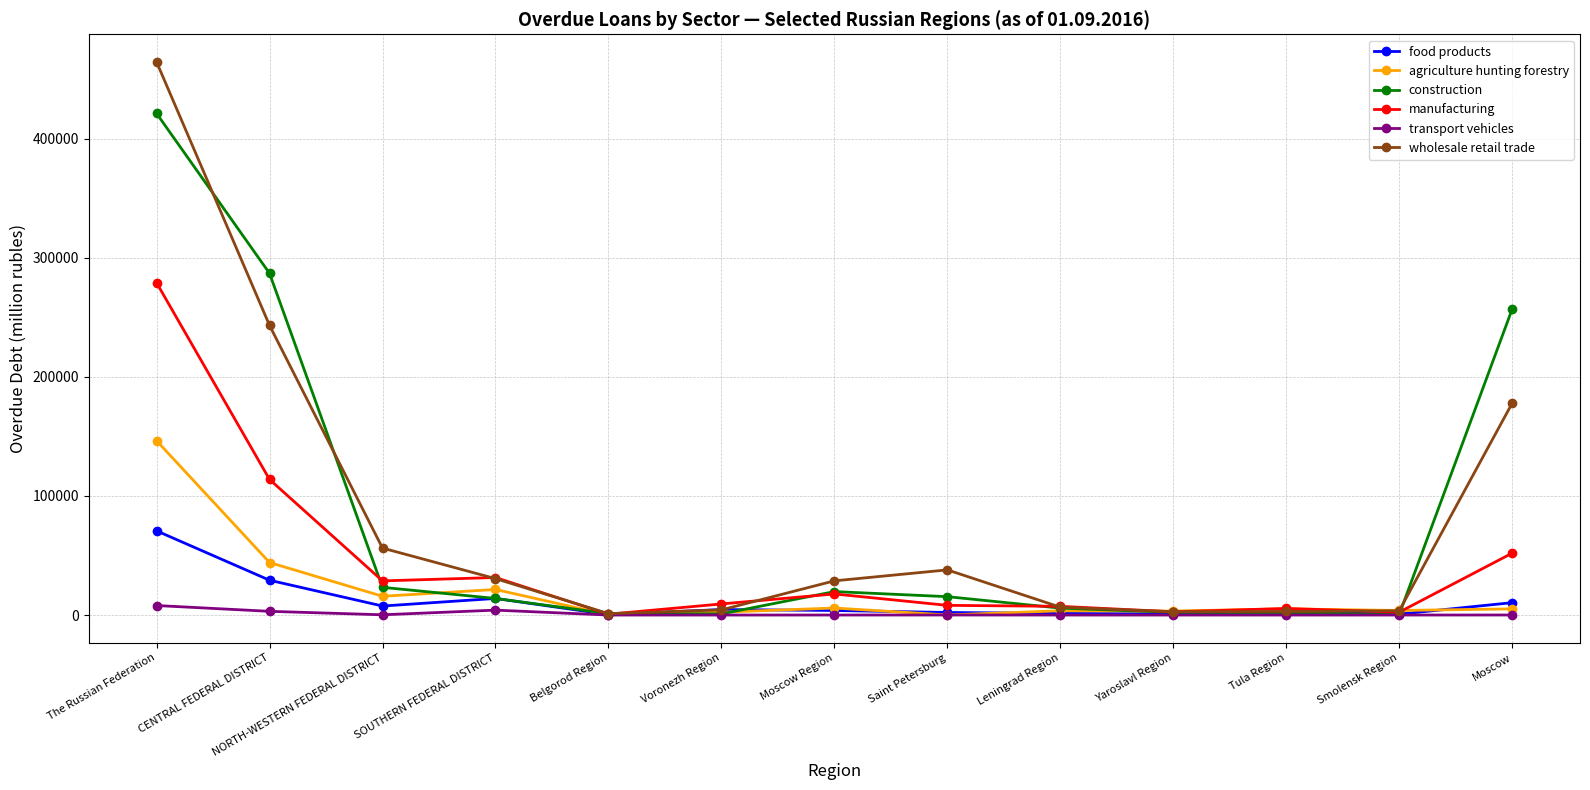

Which series changed the most between Moscow Region and Moscow?

construction